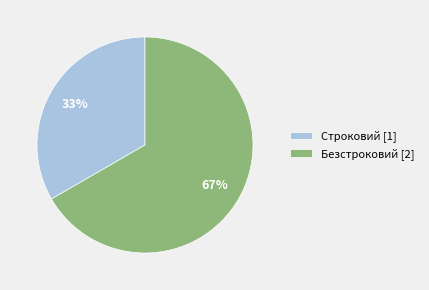

Do Безстроковий [2] and Строковий [1] together represent more than half of the pie?

Yes